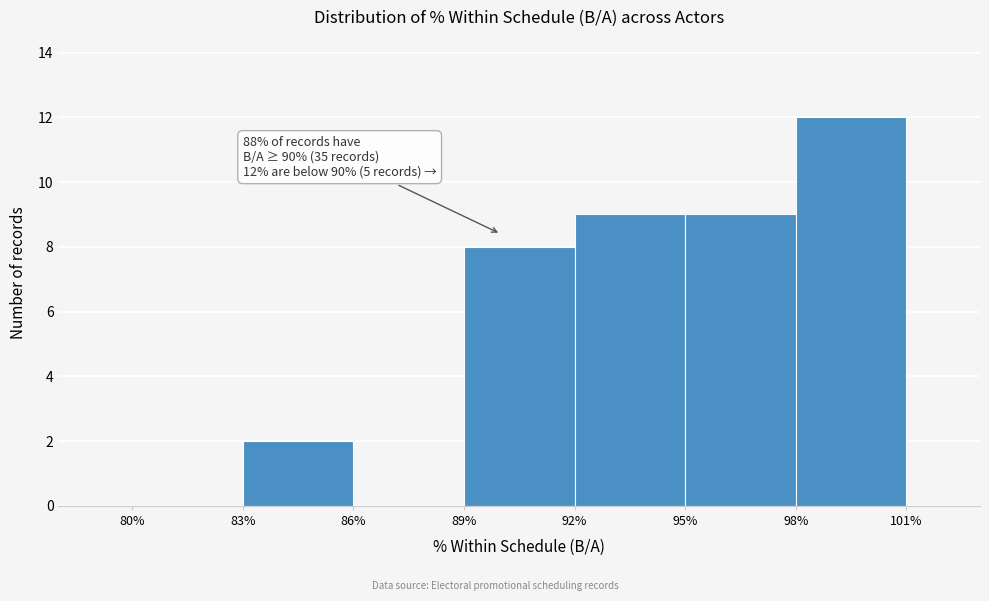

Over which range of the x-axis is the bar tallest?

98% to 101%